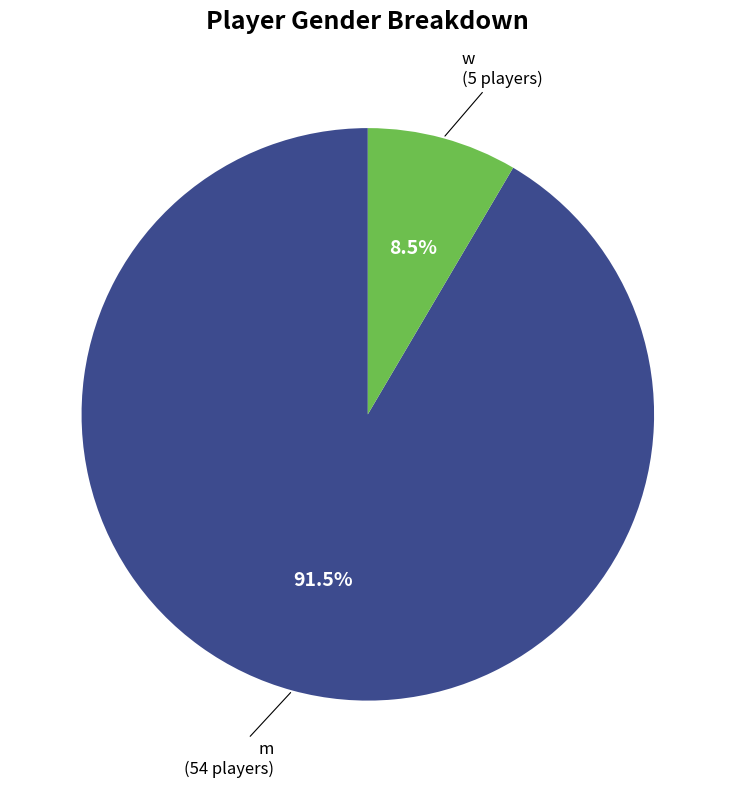

Does any single category account for the majority?

Yes